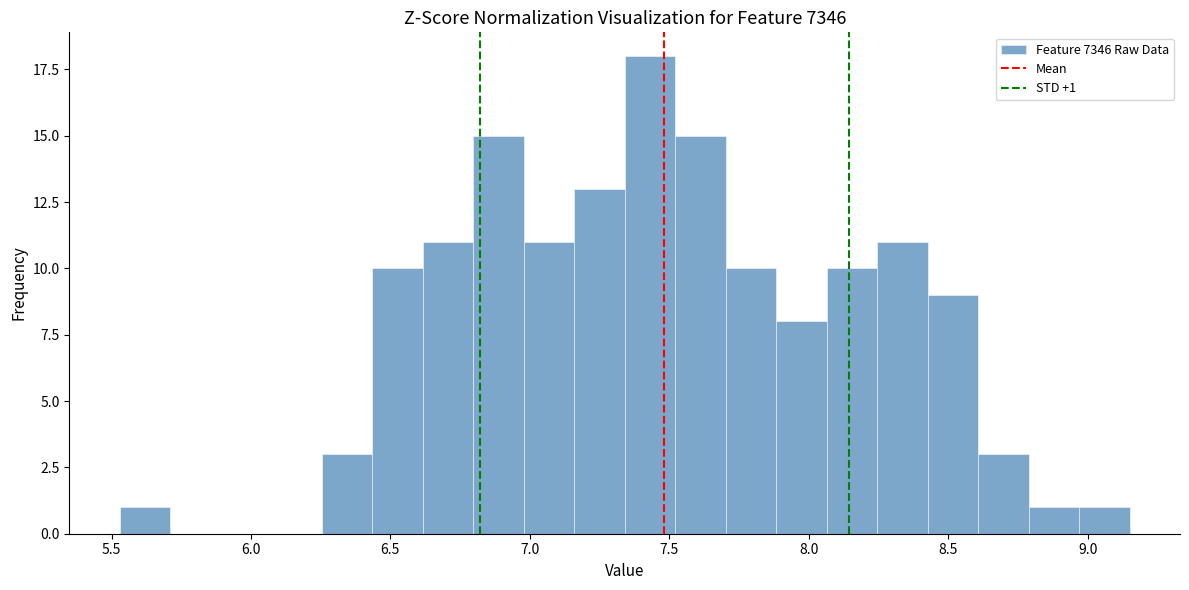

Read against the x-axis, roughly where is the centre of the tallest bar?

7.45